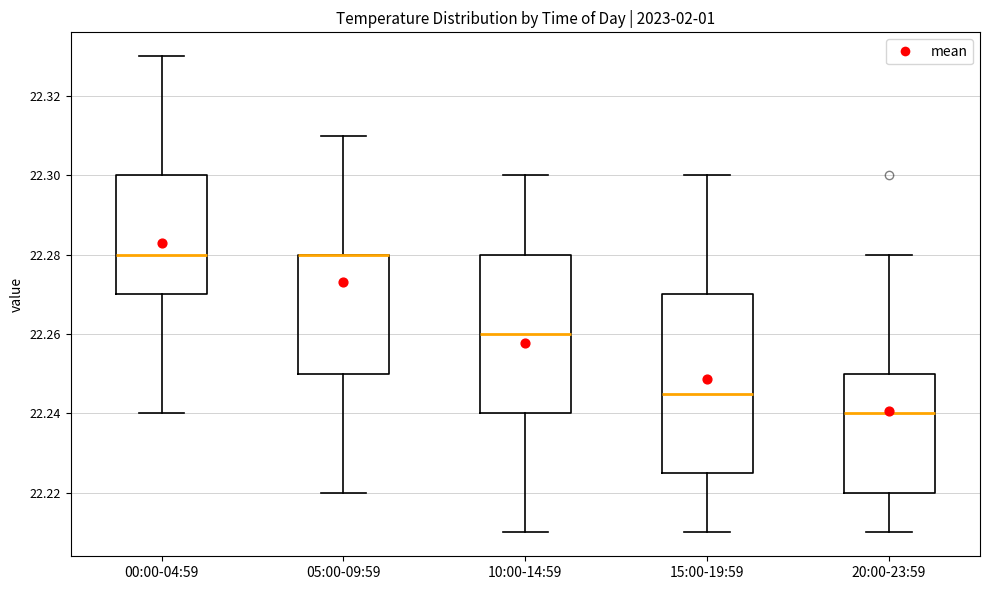

Reading left to right, transcribe this box plot: for each box, give where its median line is, the range the box spans, and where its two whiskers end, as read against the y-axis. The values are not printed on the chart, so give them approximately, as read against the axis.

00:00-04:59: median 22.280, box 22.270 to 22.300, whiskers 22.240 to 22.330
05:00-09:59: median 22.280 (drawn on the box's upper edge), box 22.250 to 22.280, whiskers 22.220 to 22.310
10:00-14:59: median 22.260, box 22.240 to 22.280, whiskers 22.210 to 22.300
15:00-19:59: median 22.246, box 22.226 to 22.270, whiskers 22.210 to 22.300
20:00-23:59: median 22.240, box 22.220 to 22.250, whiskers 22.210 to 22.280